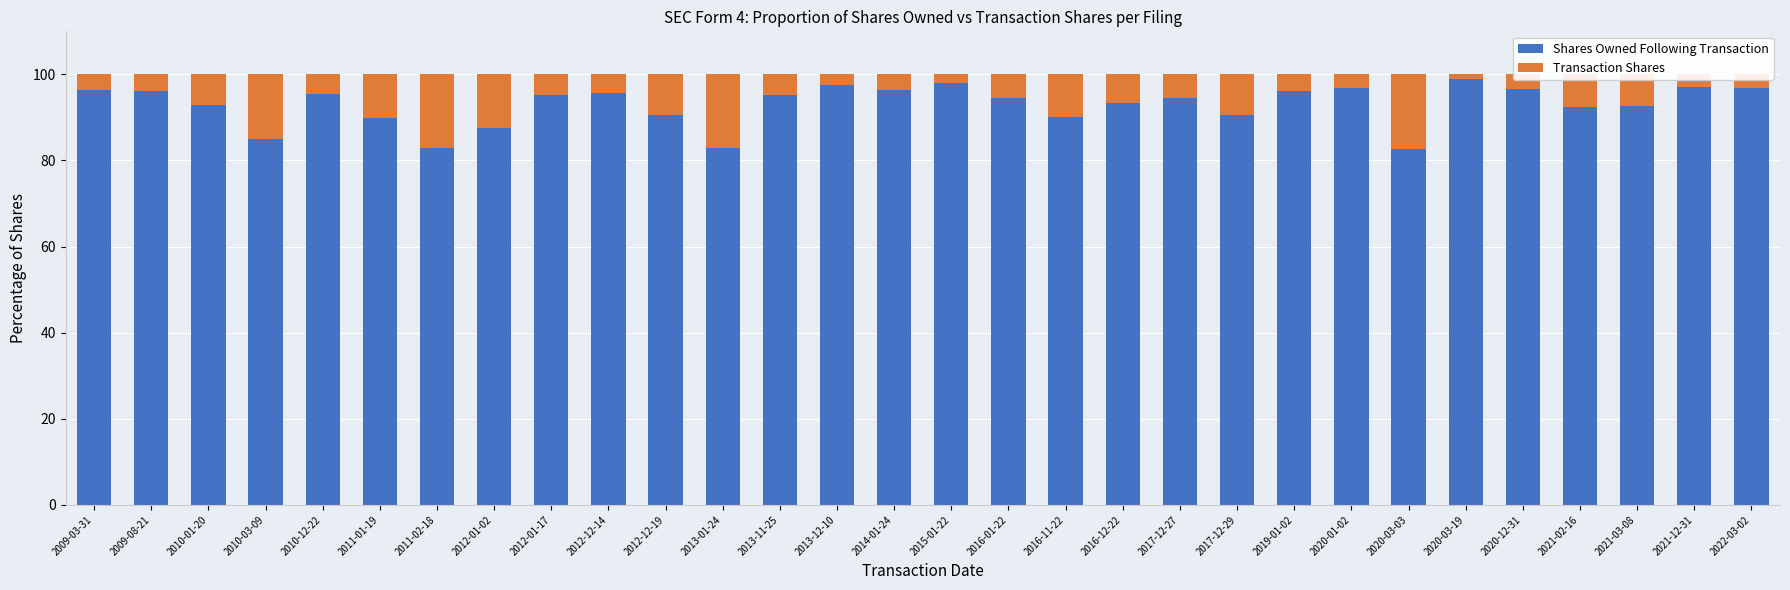

The Shares Owned Following Transaction series shows 94.5 at 2016-01-22. True or false?

True